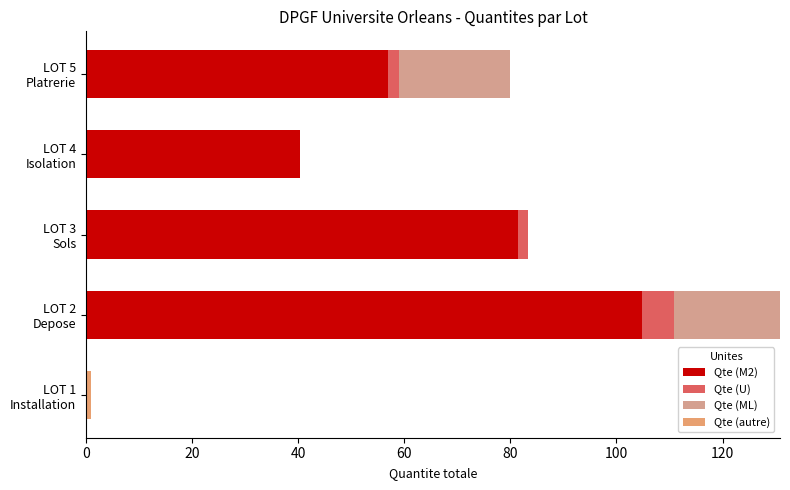

How many positive values does the Qte (M2) series have?

4